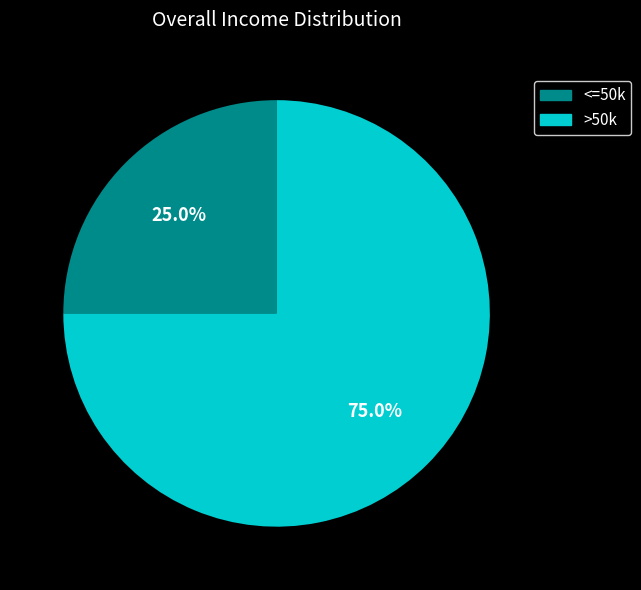

What portion of the pie excludes <=50k?

75.0%